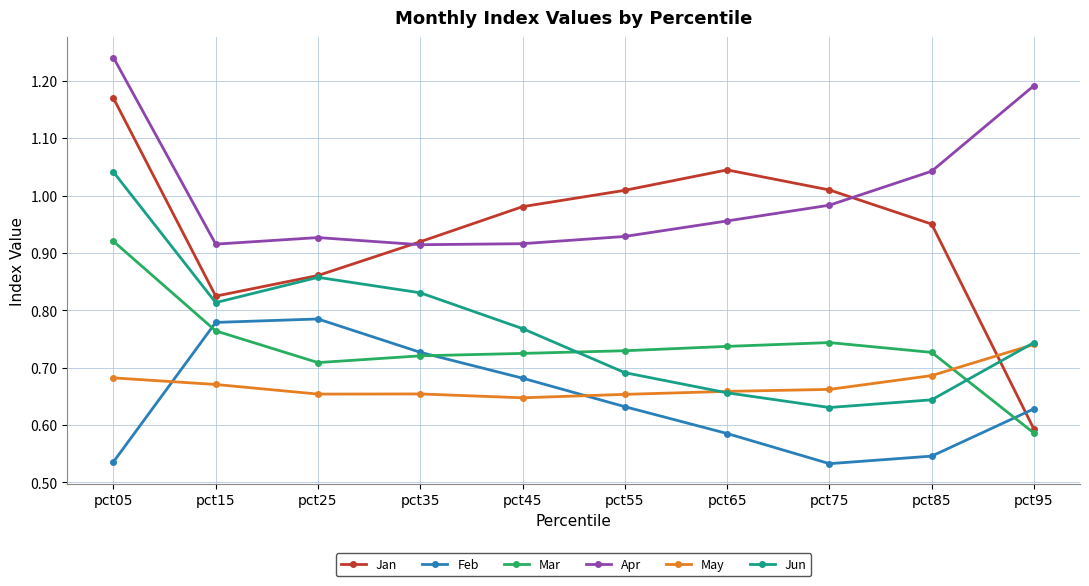

Rank the series at pct15 from lowest to highest value.

May, Mar, Feb, Jun, Jan, Apr